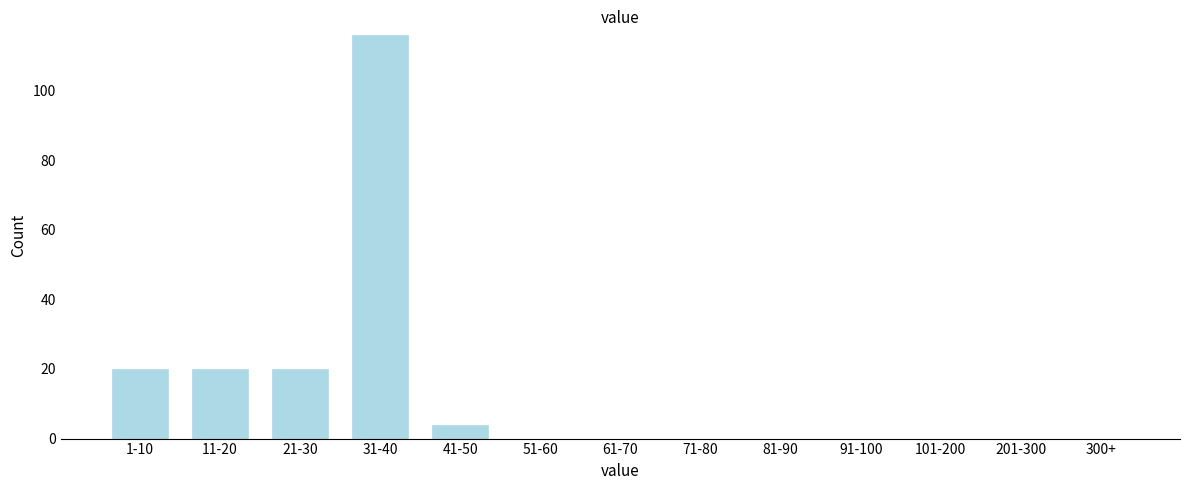

Reading left to right, extract all data points from this chart.

1-10=20	11-20=20	21-30=20	31-40=116	41-50=4	51-60=0	61-70=0	71-80=0	81-90=0	91-100=0	101-200=0	201-300=0	300+=0